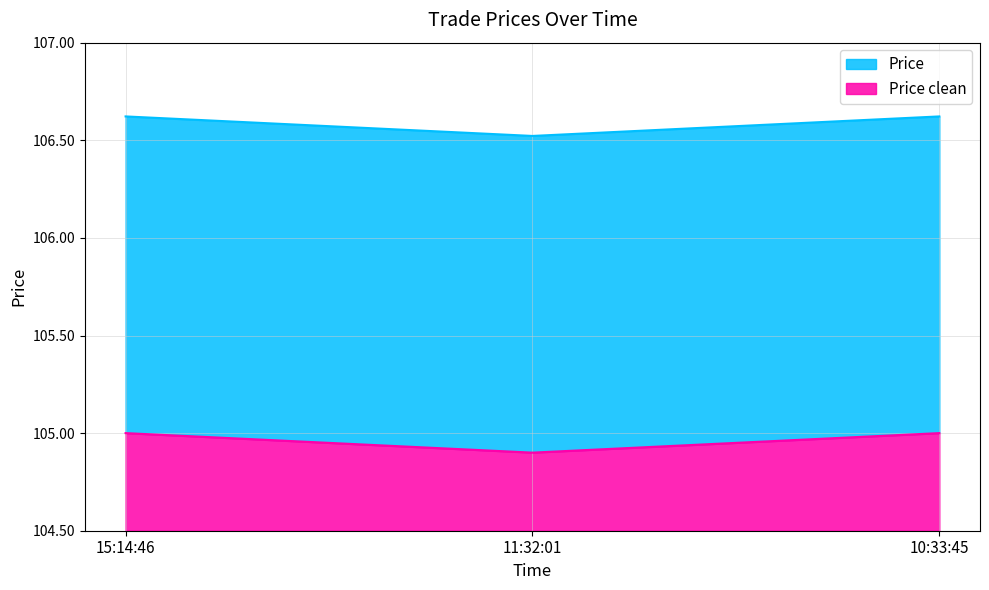

What position from the right is 10:33:45?

1